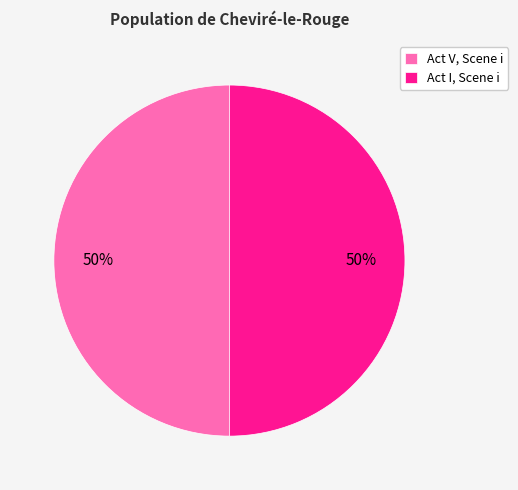

How many slices are in this pie chart?

2